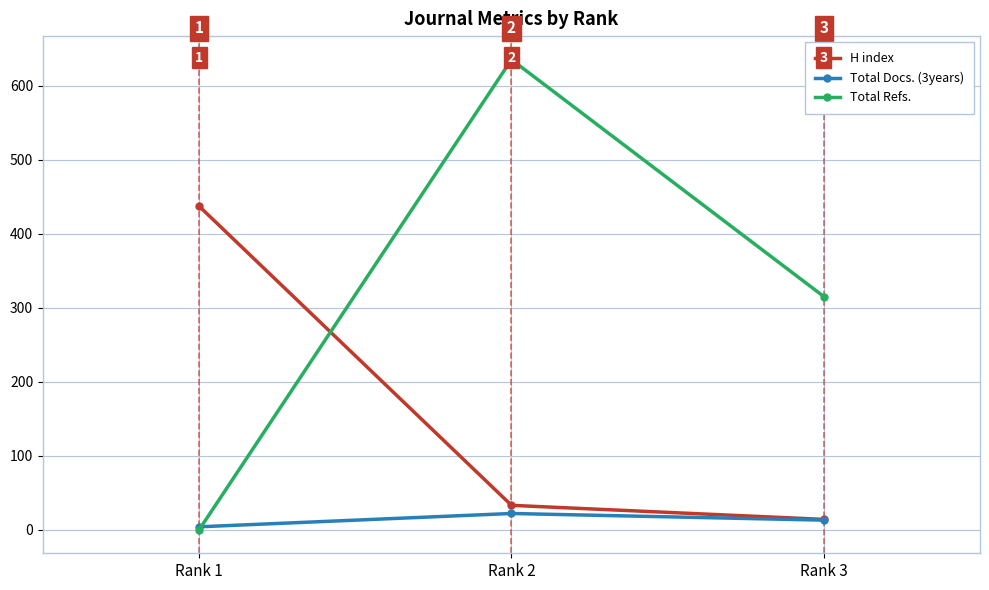

Rank the series by their maximum value, from lowest to highest.

Total Docs. (3years), H index, Total Refs.